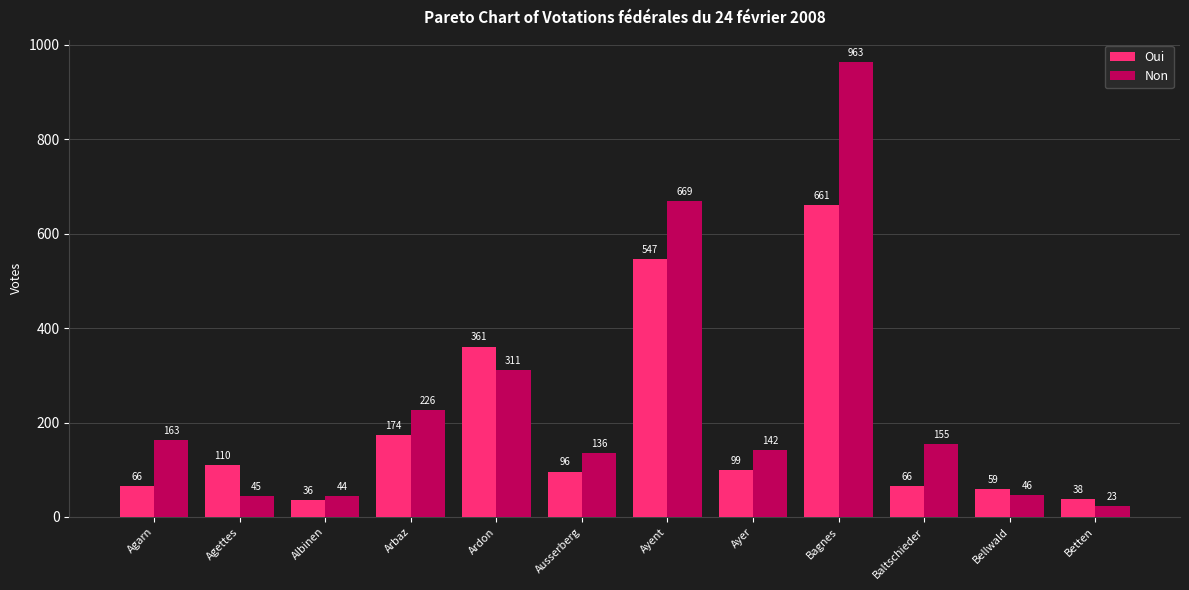

The Oui series shows 21 at Bellwald. True or false?

False